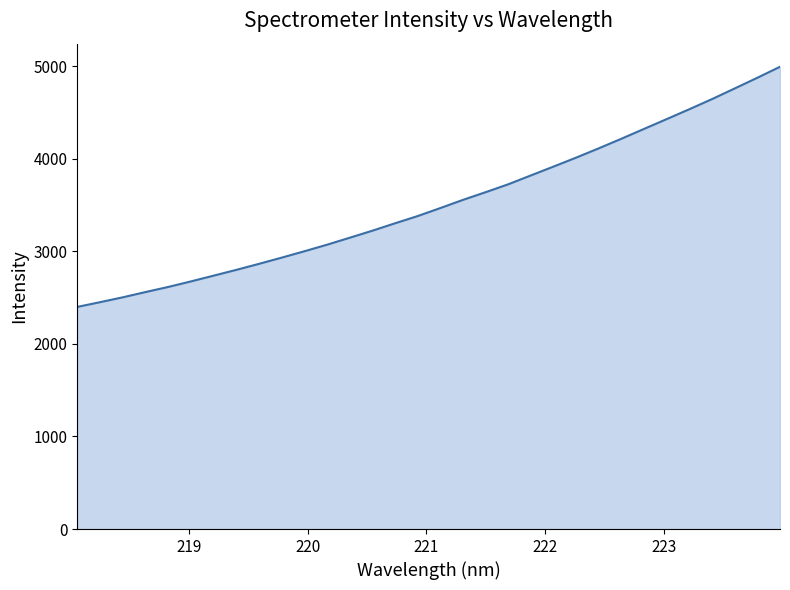

What is the smallest value displayed?

2398.7